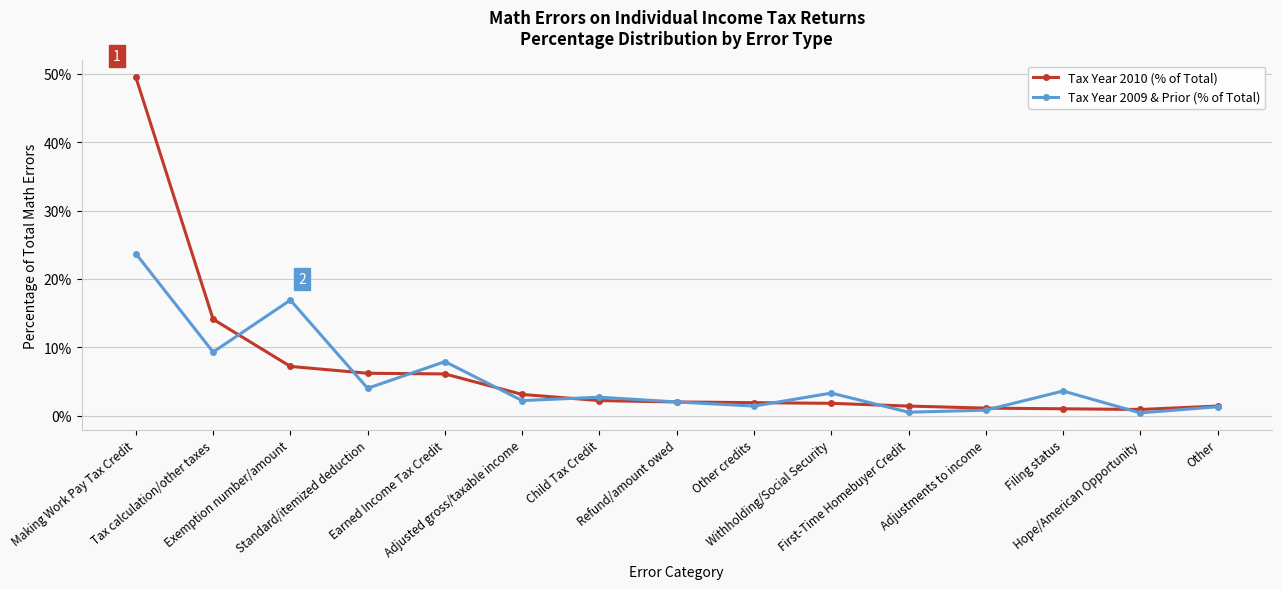

What is the label of the 12th point from the left?

Adjustments to income